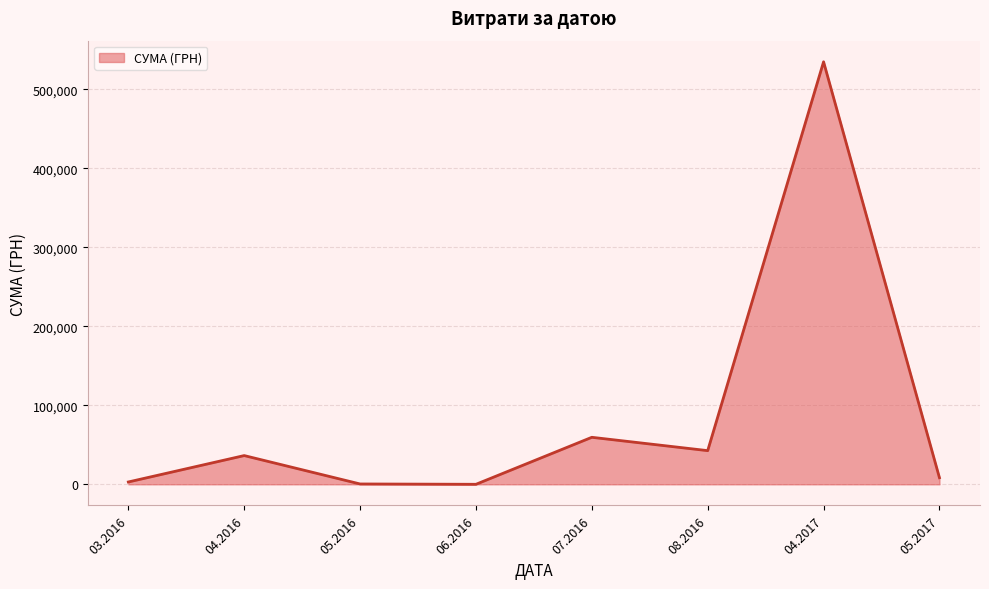

Where is the first local maximum?

04.2016